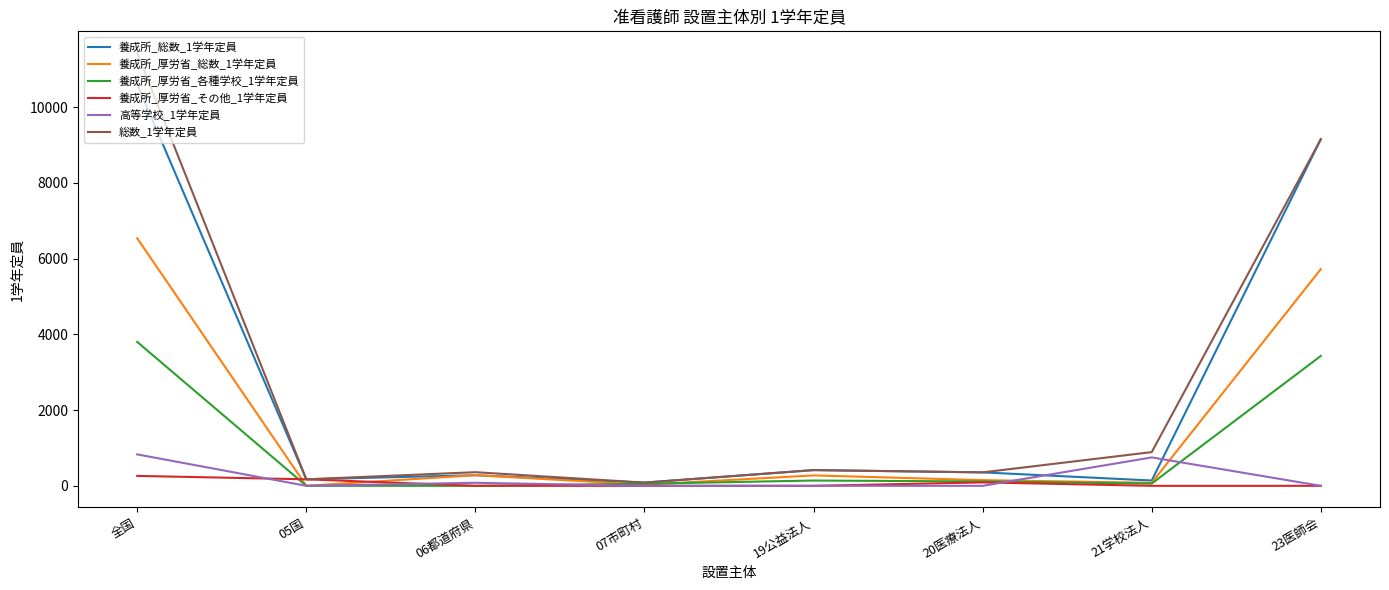

Is this an area chart (filled region under the line)?

No